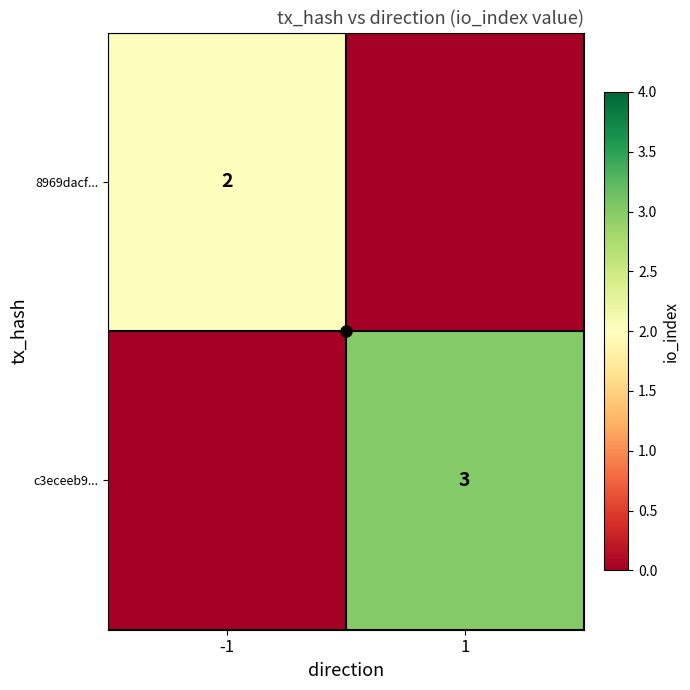

Count the number of data series in this chart.

2